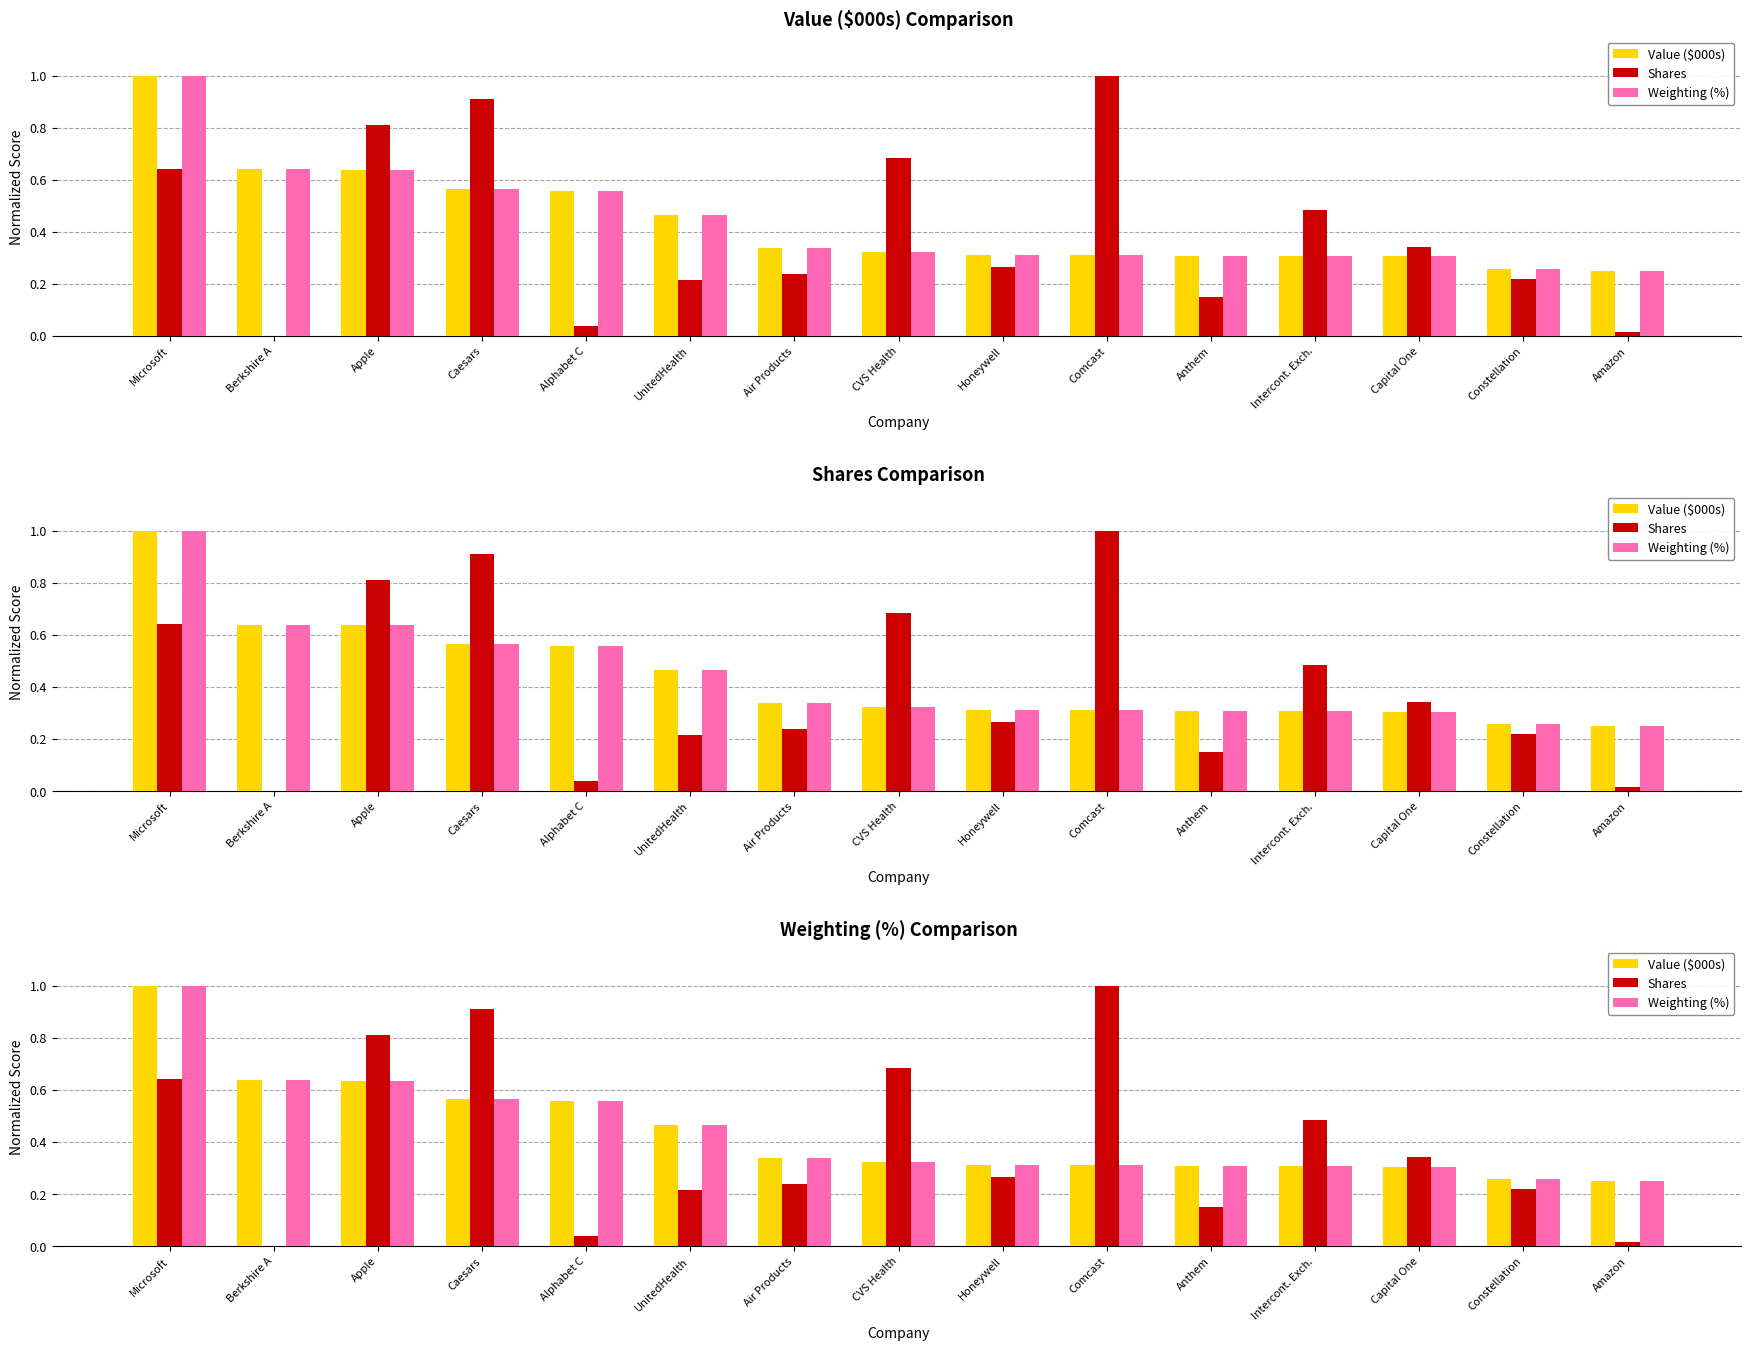

At which label does Weighting (%) reach its peak?

Microsoft